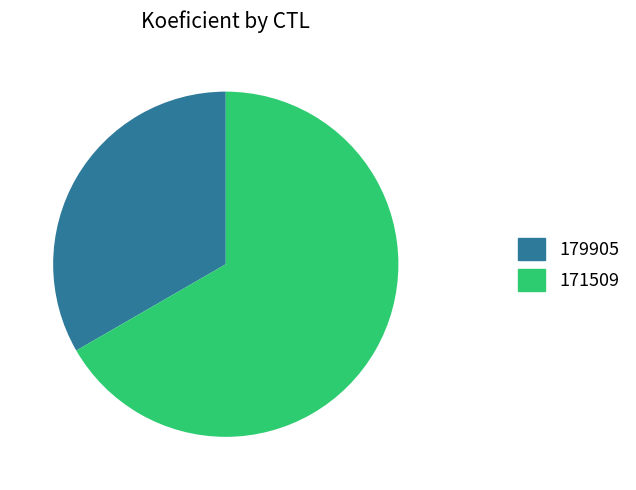

Count the number of slices in the pie.

2